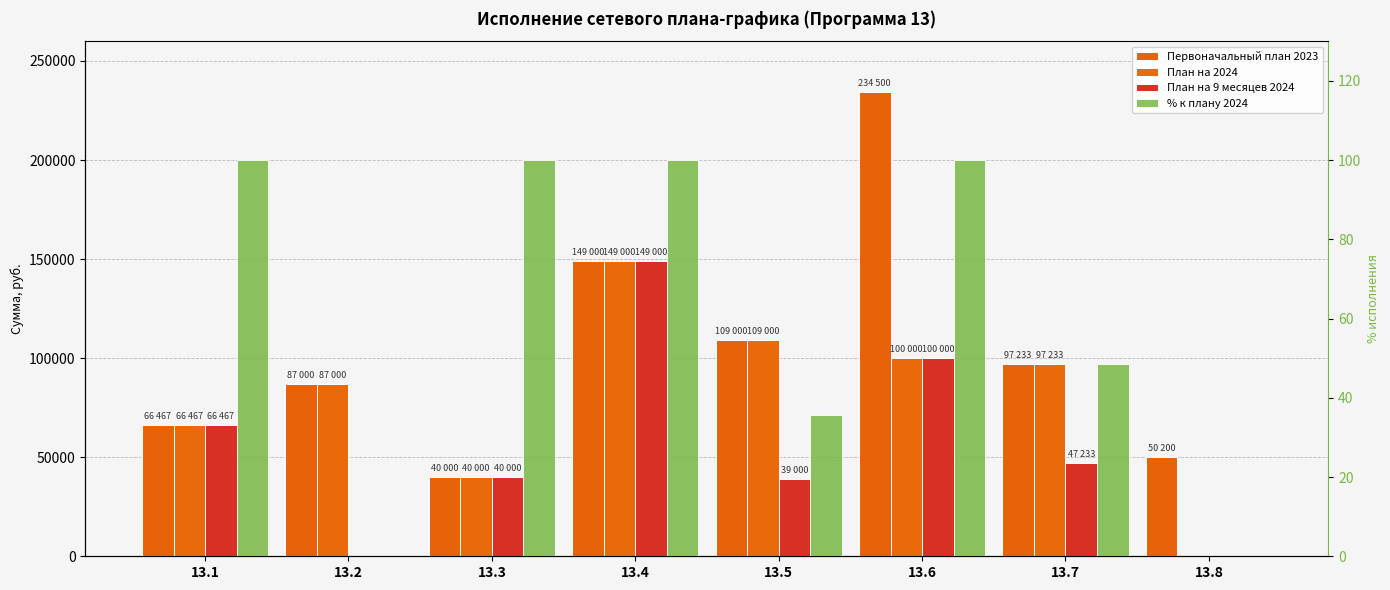

Where is План на 9 месяцев 2024 nearest to the value 74500?

13.1